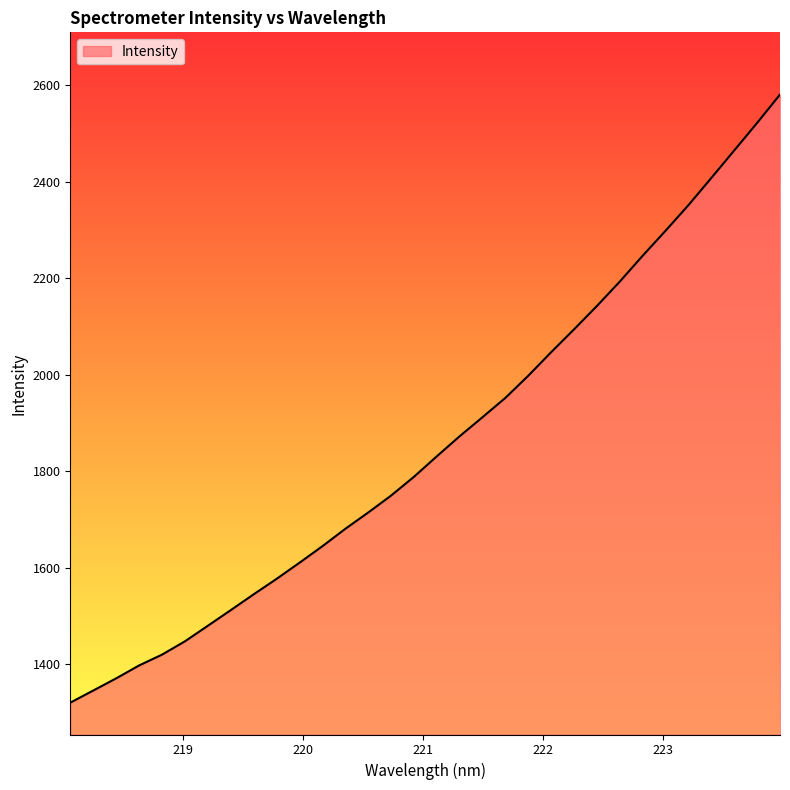

What is the maximum value shown in the chart?

2580.4